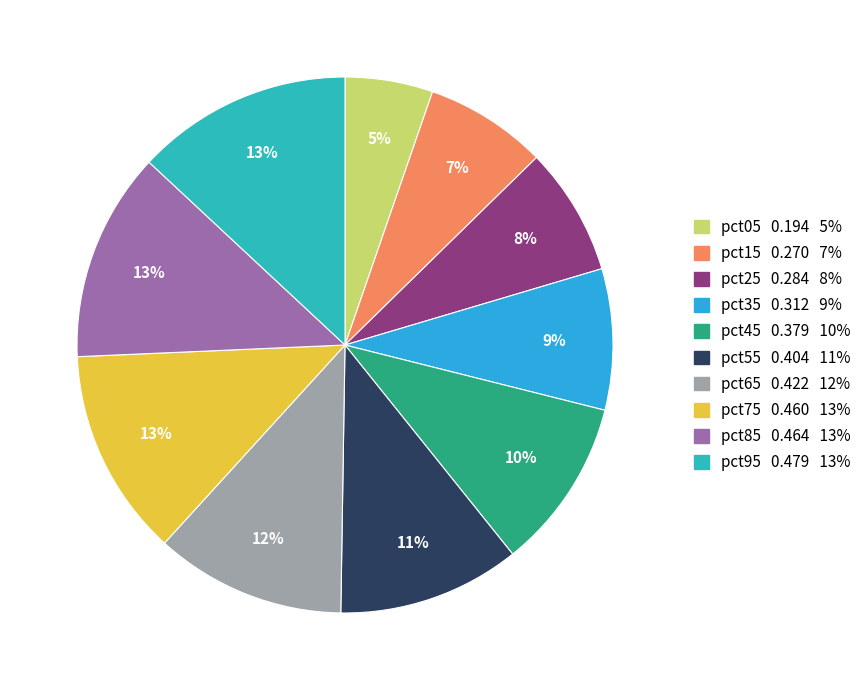

Count the number of slices in the pie.

10